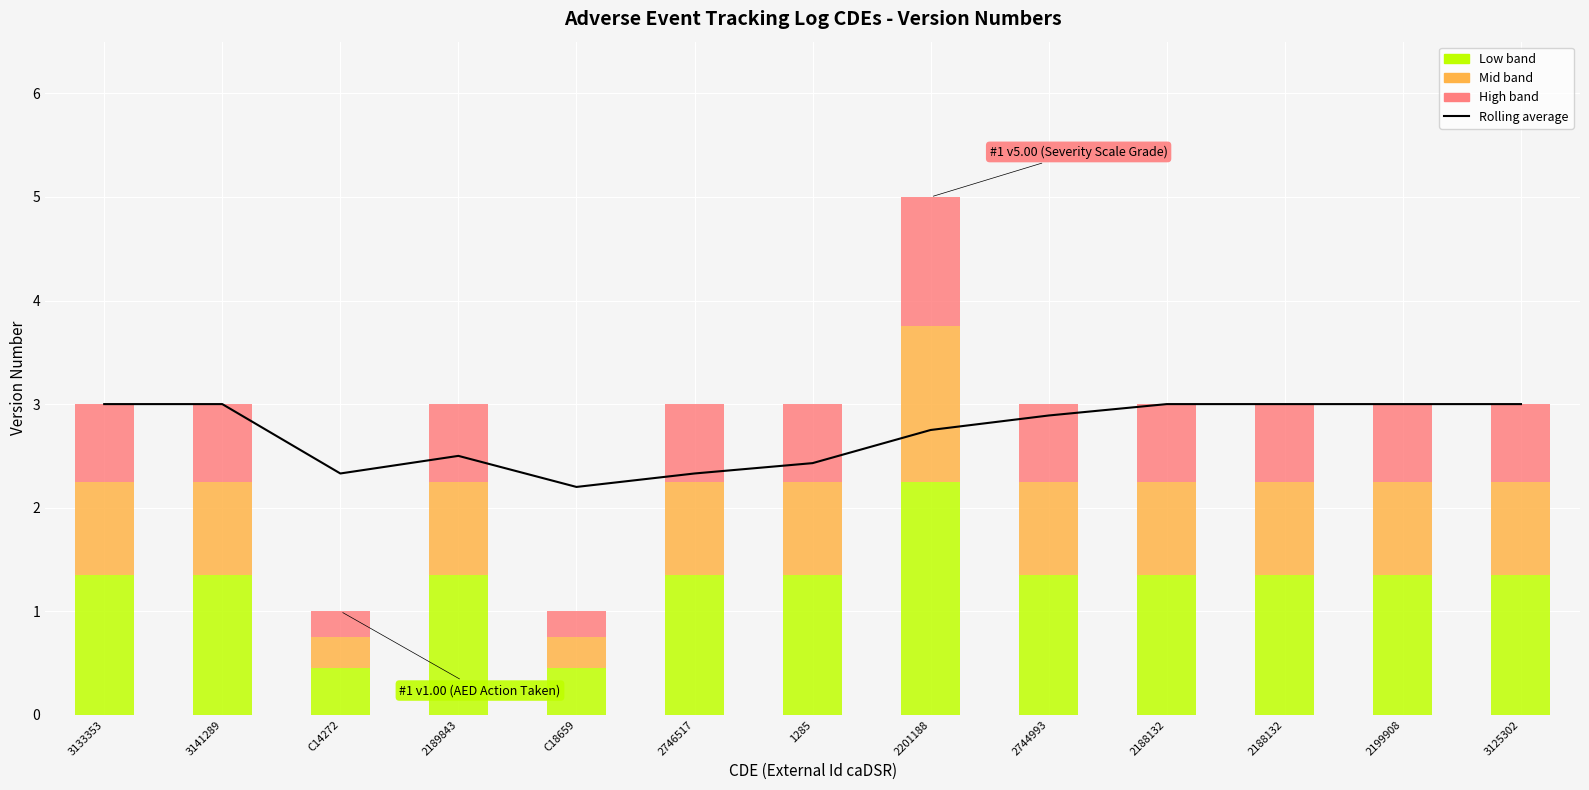

Reading left to right, extract all data points from this chart.

3.0	3.0	2.3	2.5	2.2	2.3	2.4	2.8	2.9	3.0	3.0	3.0	3.0